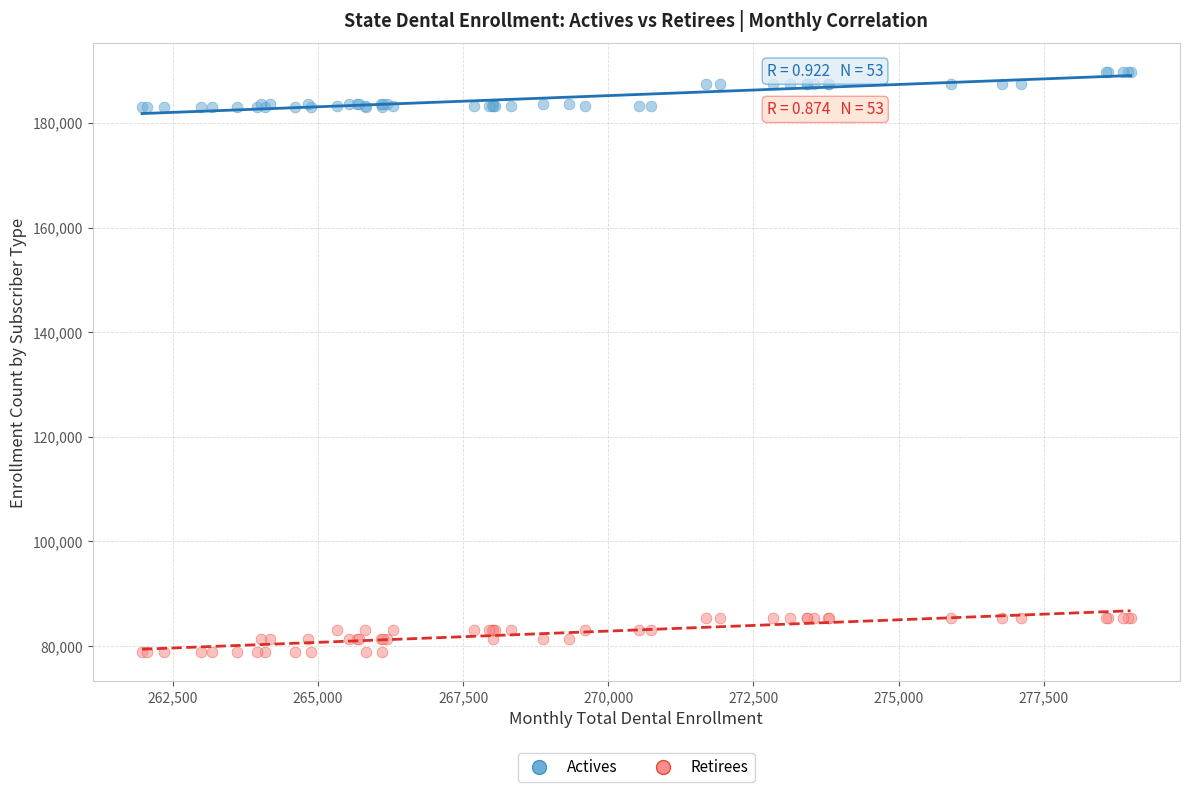

Which series contains the lowest Y value?

Retirees